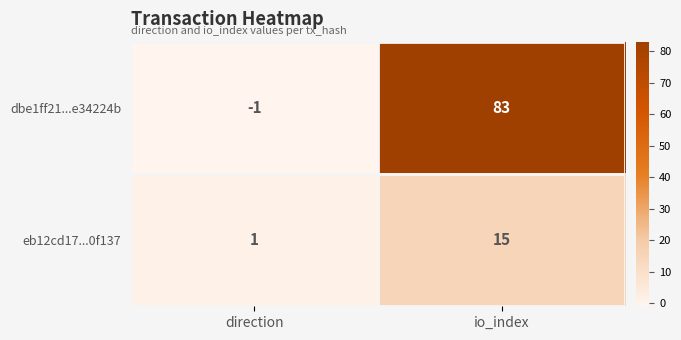

The value of eb12cd17...0f137 at io_index is 8. True or false?

False